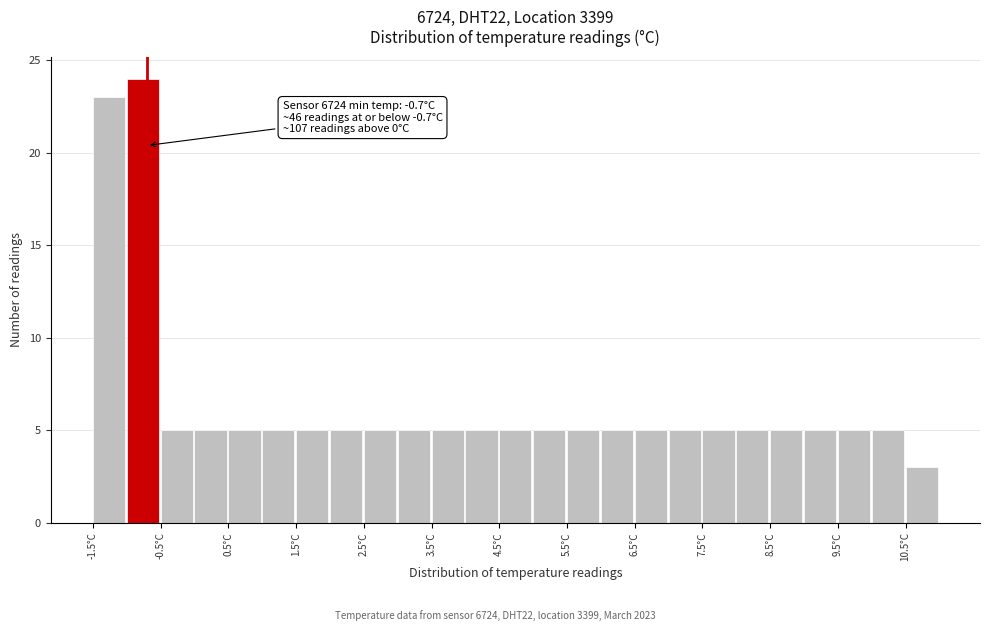

Which range on the x-axis has the tallest bar?

-1.0 to -0.5